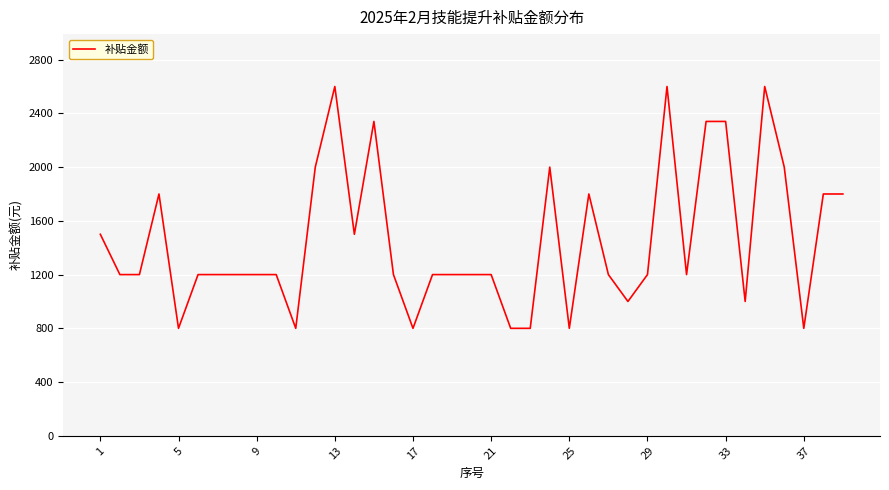

What is the minimum value shown in the chart?

800